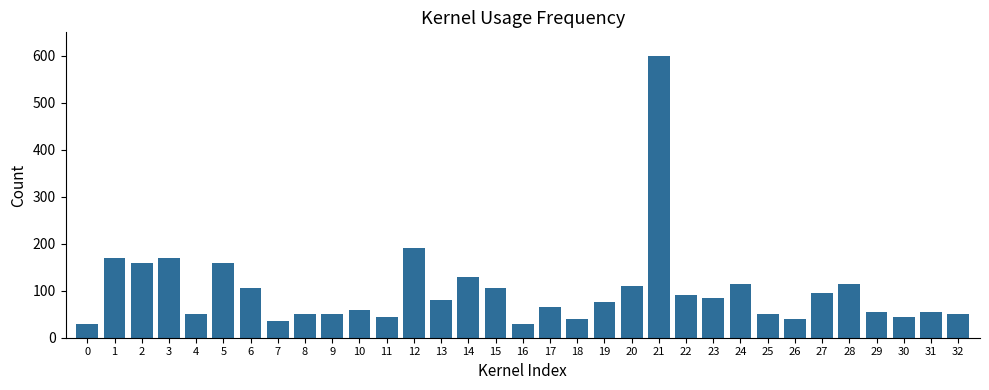

What is the difference between the maximum and minimum values?

570